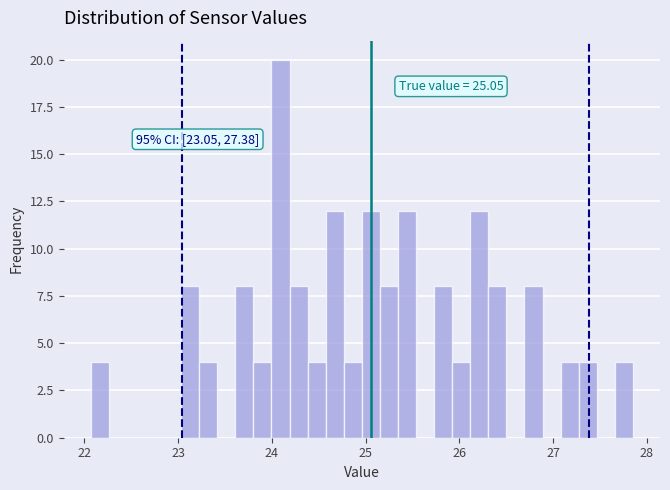

Around what value on the x-axis is the tallest bar? Give the approximate position of its centre, as read against the axis.

24.1